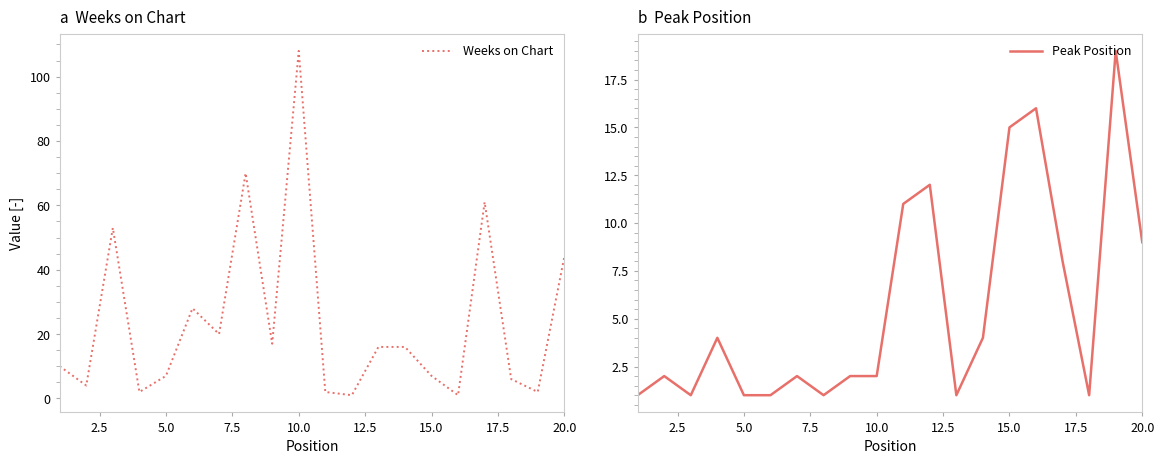

At which label does Weeks on Chart reach its peak?

10.0